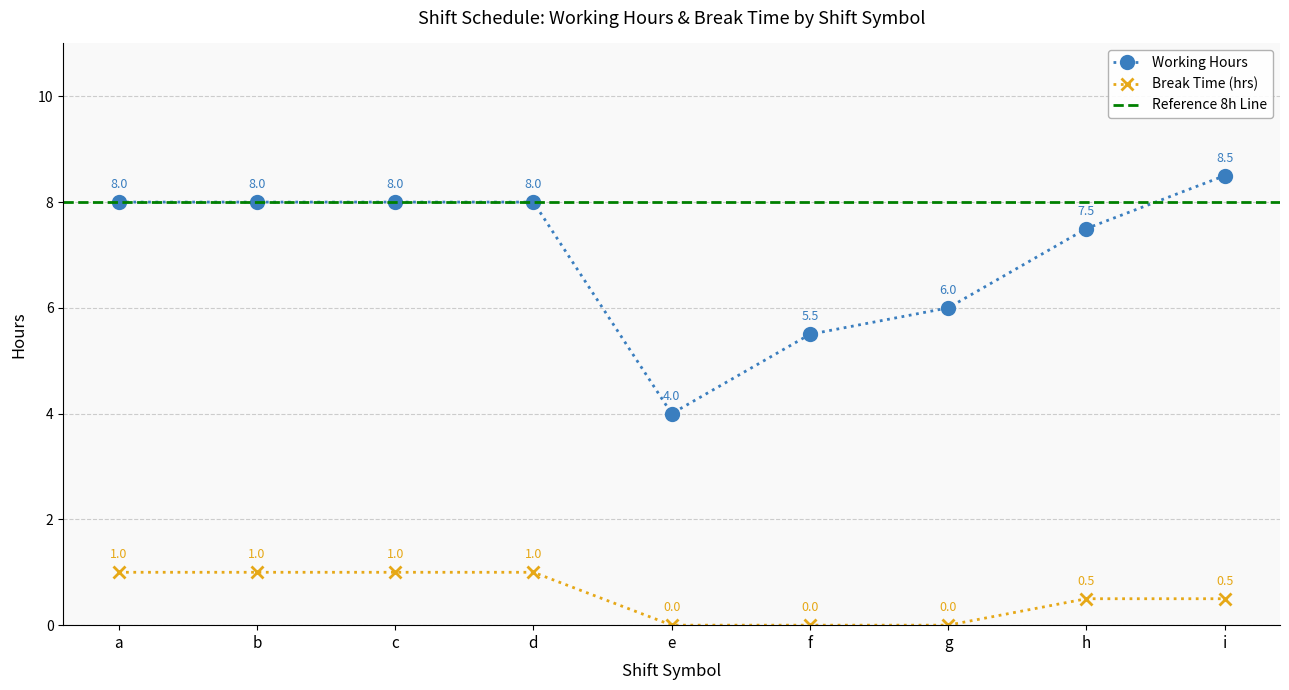

Is it true that Break Time (hrs) equals 0.5 at h?

True